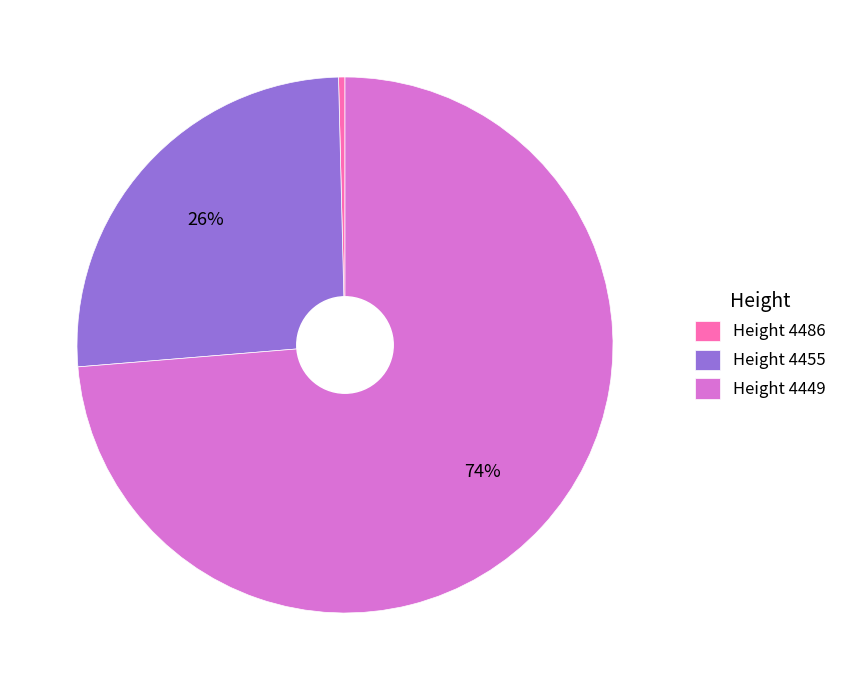

Between Height 4455 and Height 4486, which is larger?

Height 4455